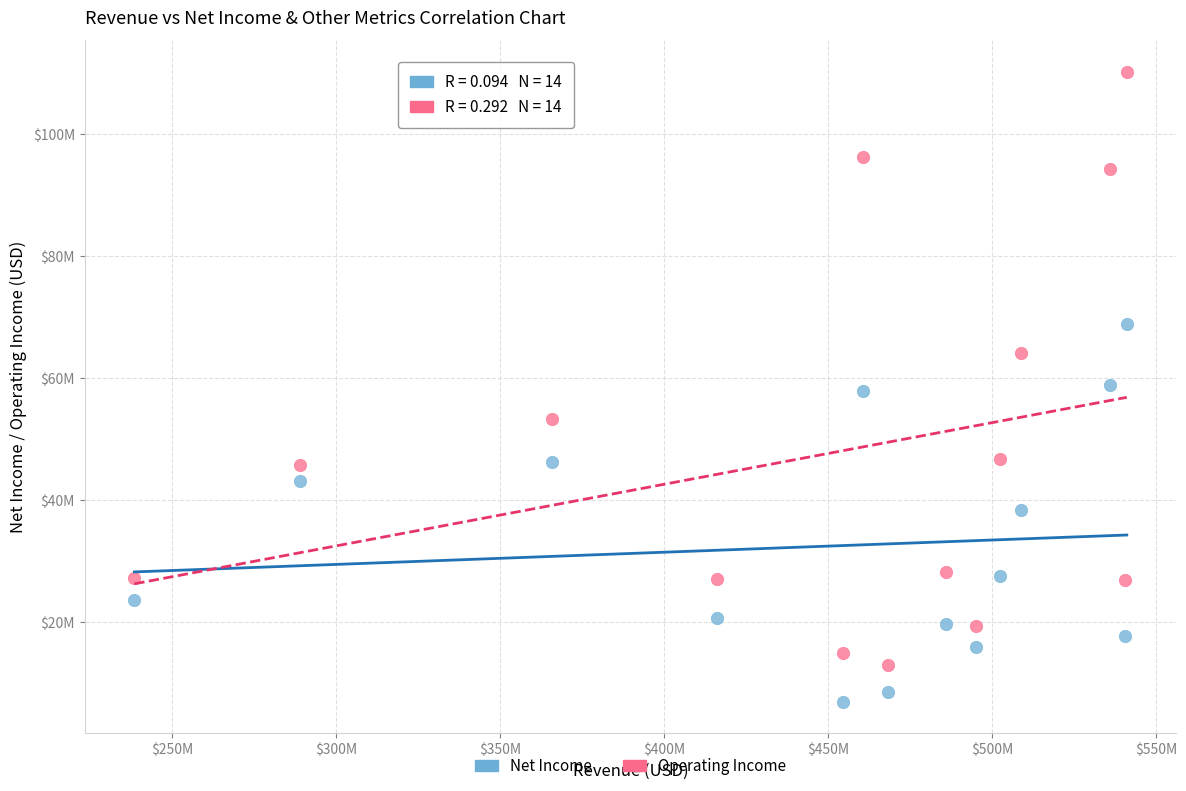

Which series contains the highest Y value?

Operating Income